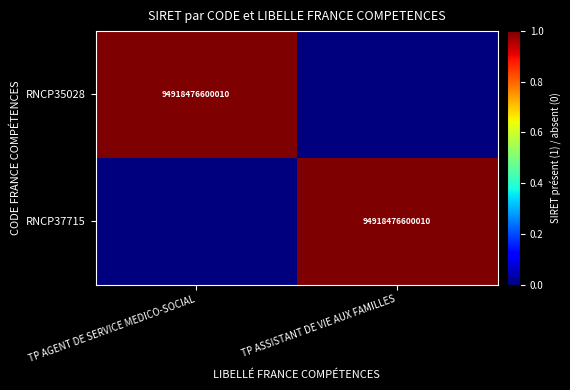

Is it true that RNCP37715 equals 157618472102307 at TP ASSISTANT DE VIE AUX FAMILLES?

False